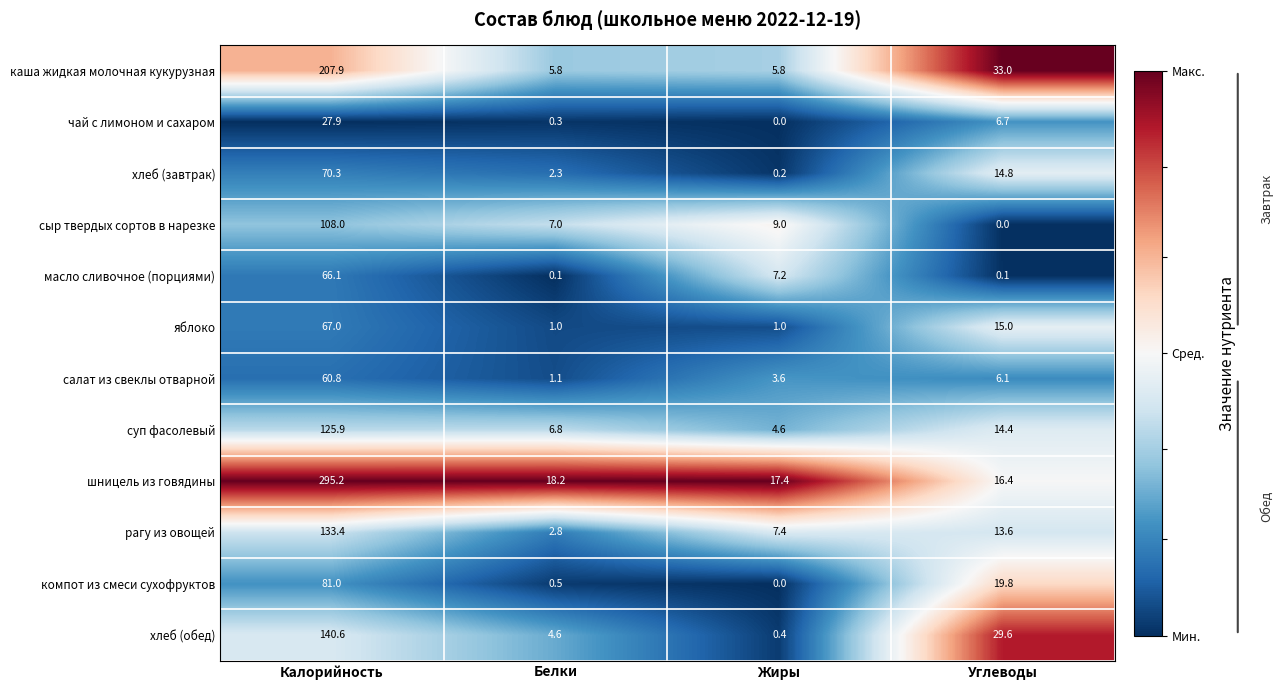

What is the difference between the second highest and minimum values in the компот из смеси сухофруктов series?

19.8